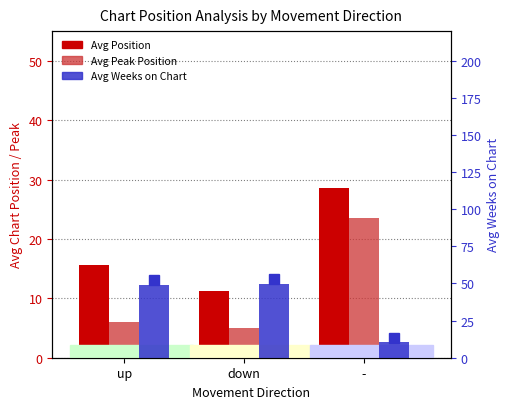

List the series in order of their overall mean, highest first.

Avg Weeks on Chart, Avg Position, Avg Peak Position